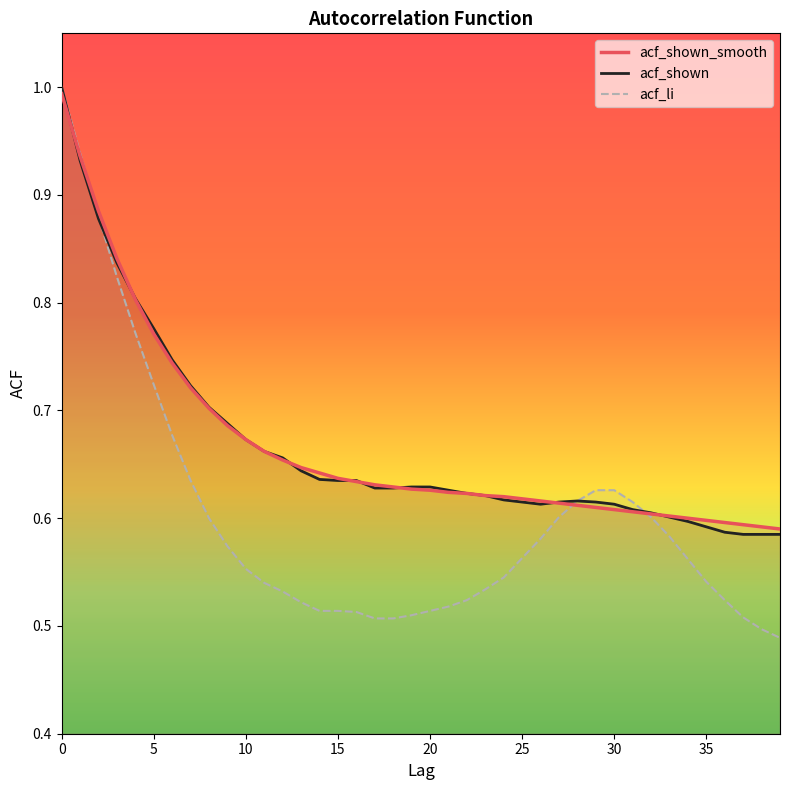

Which series ends up on top after the final intersection of acf_shown_smooth and acf_shown?

acf_shown_smooth